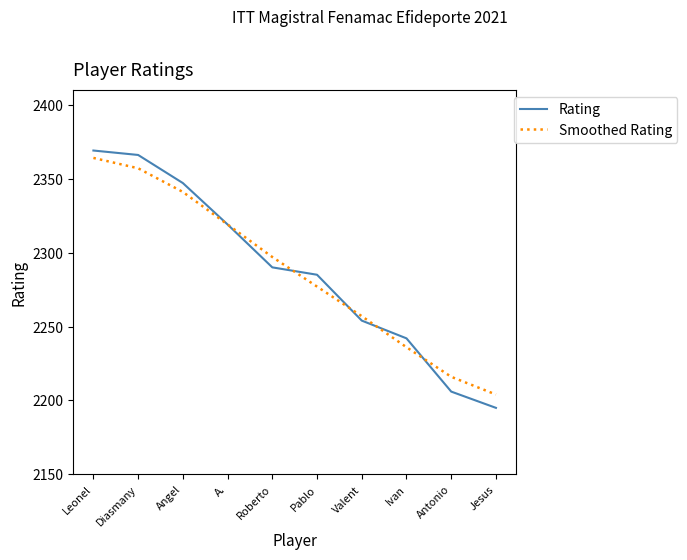

Between Diasmany and Jesus, which series saw the biggest shift?

Rating